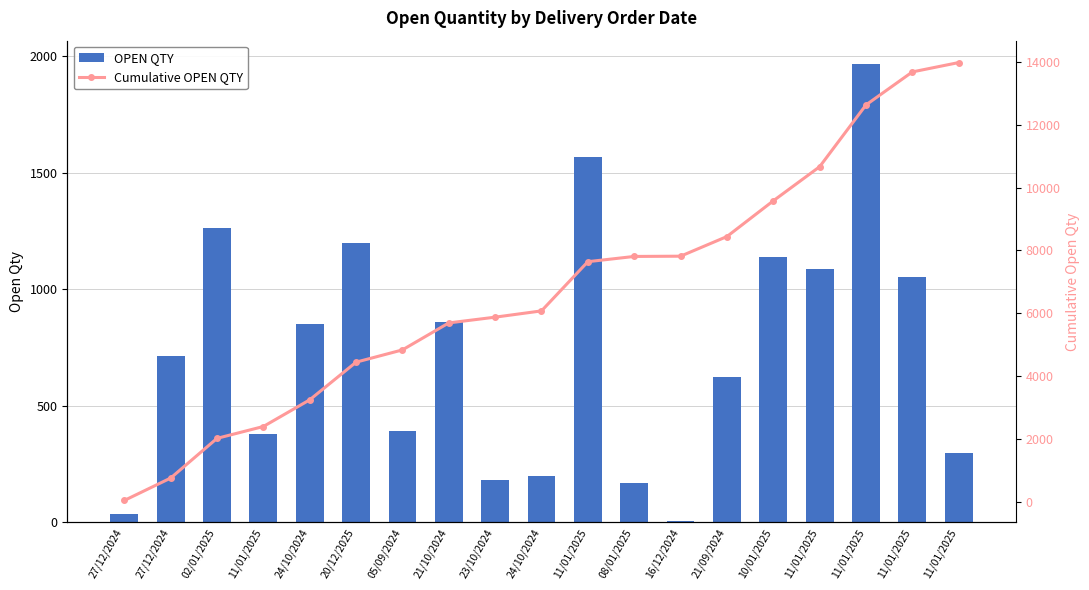

At which label is OPEN QTY closest to 988?

11/01/2025